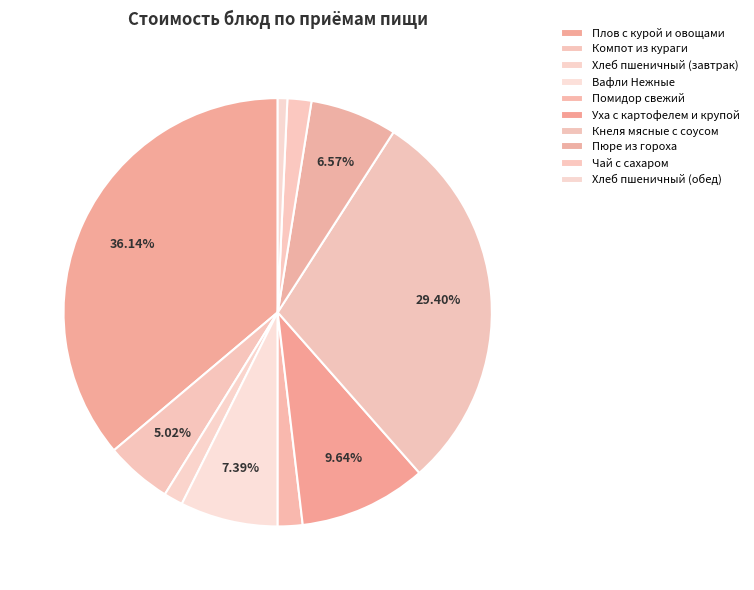

How many segments does this pie chart have?

10